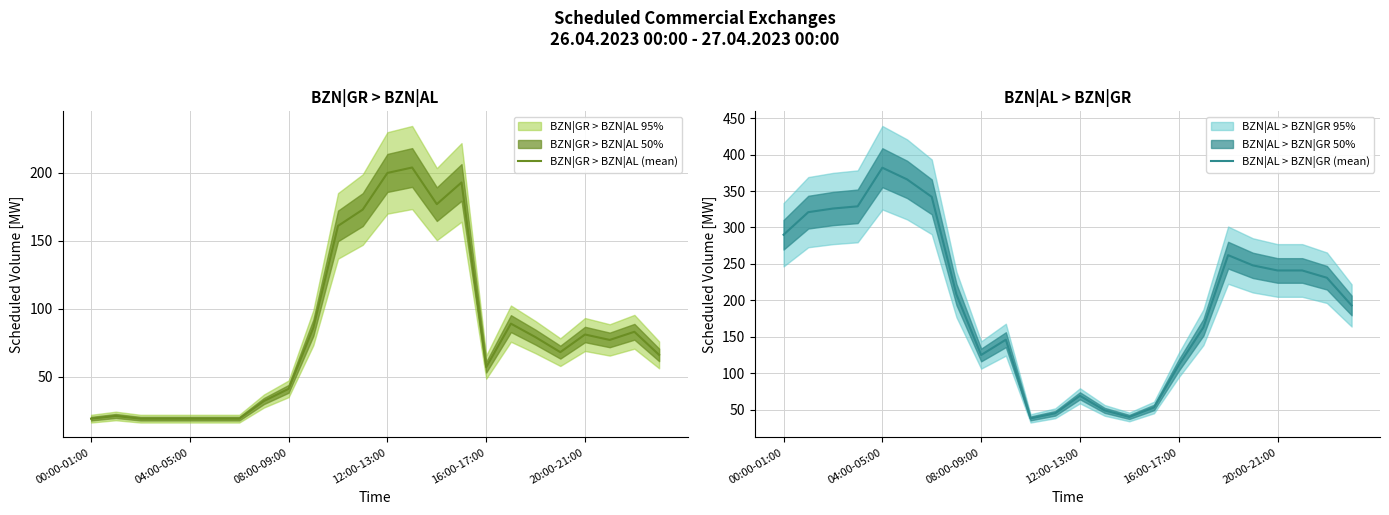

At which label does BZN|AL > BZN|GR (mean) reach its peak?

04:00-05:00